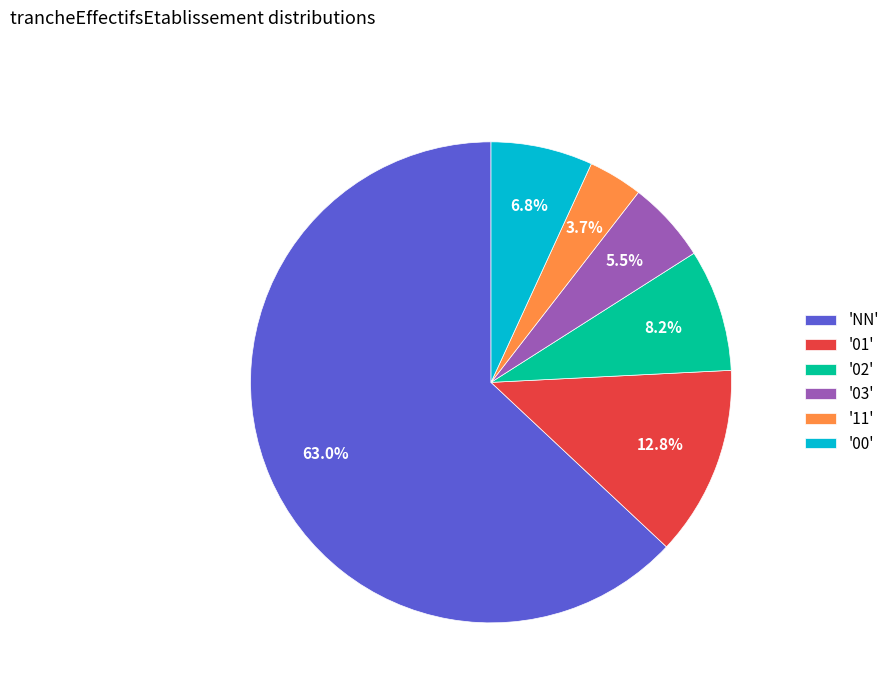

Does 'NN' represent more than half of the total?

Yes